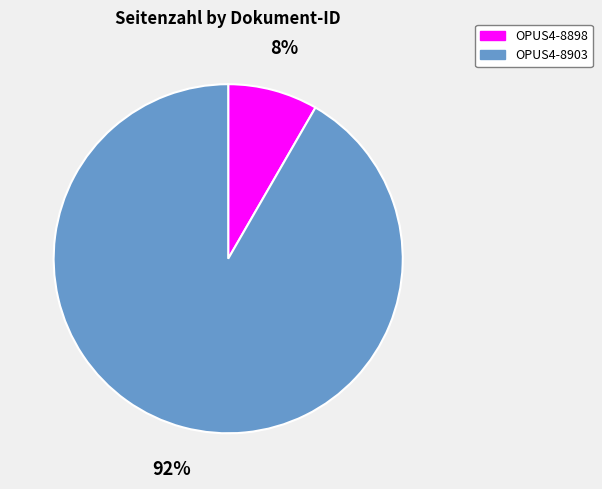

Does any single category account for the majority?

Yes